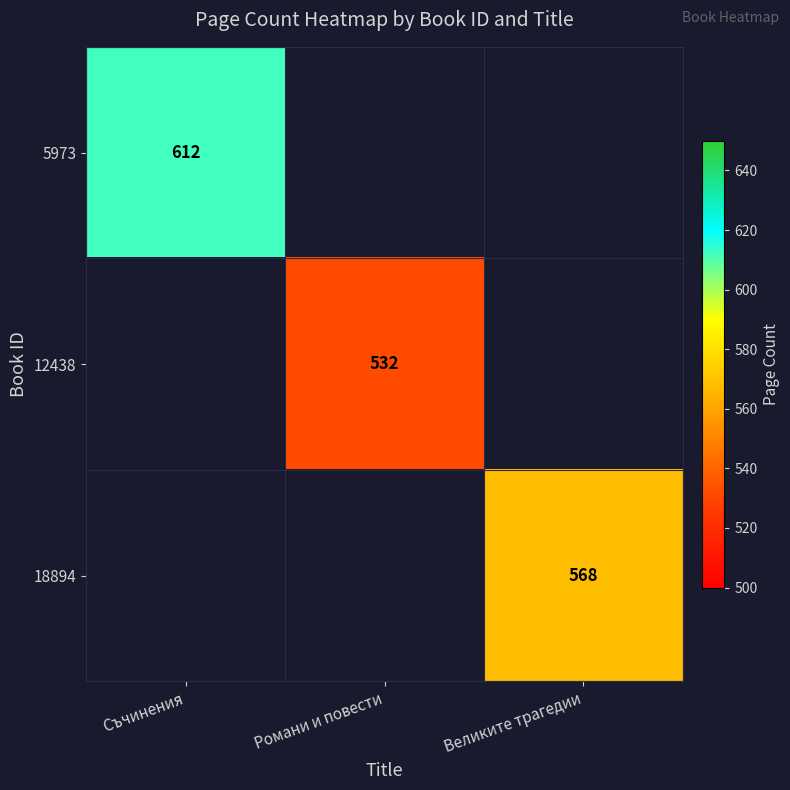

The 5973 series shows 612 at Съчинения. True or false?

True